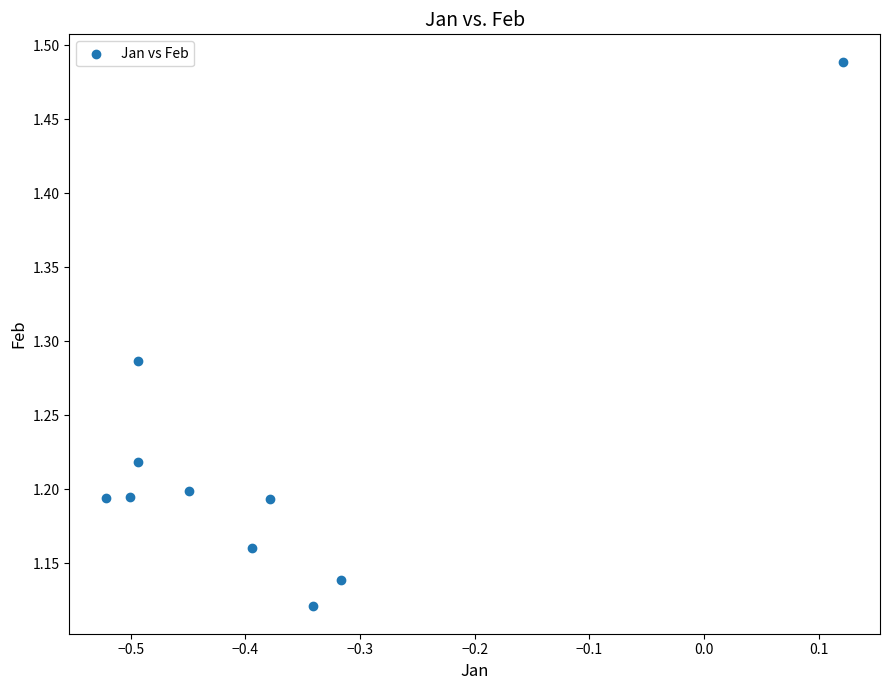

What is the range of Y values (max minus min)?

0.4